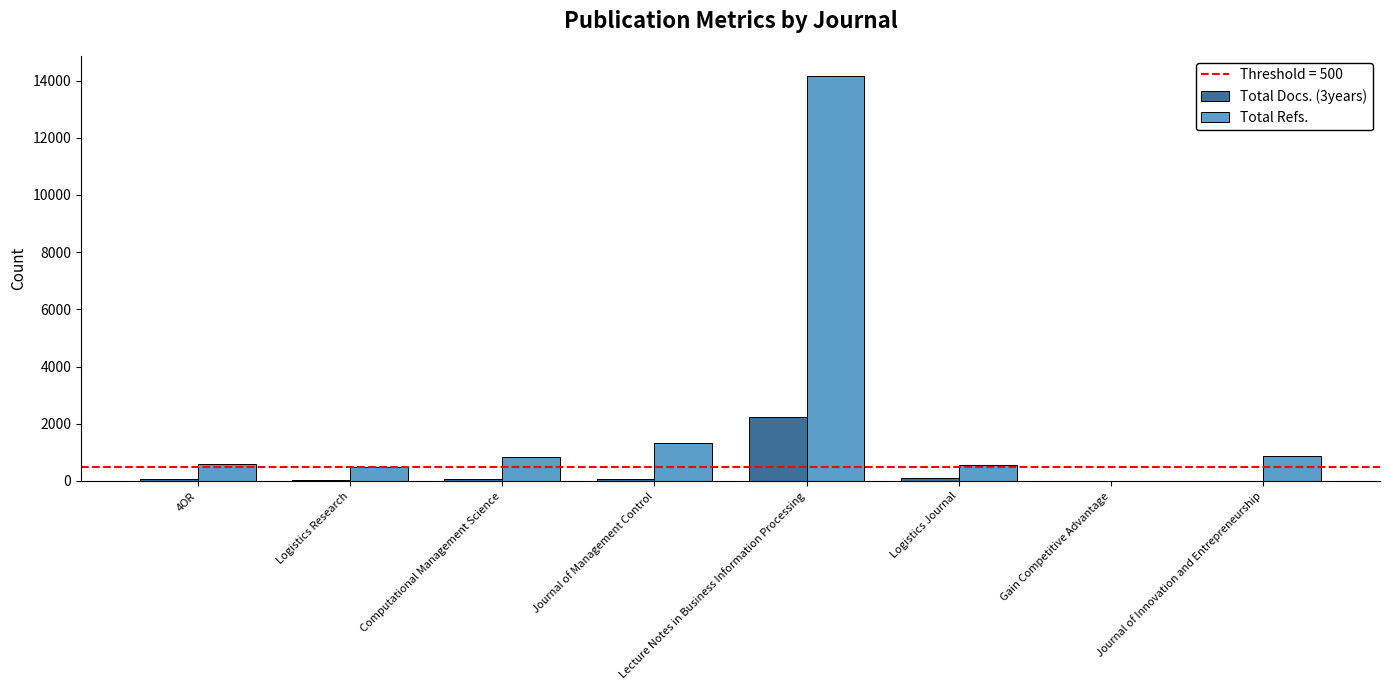

What is the sum of the Total Docs. (3years) values at Journal of Management Control and 4OR?

131